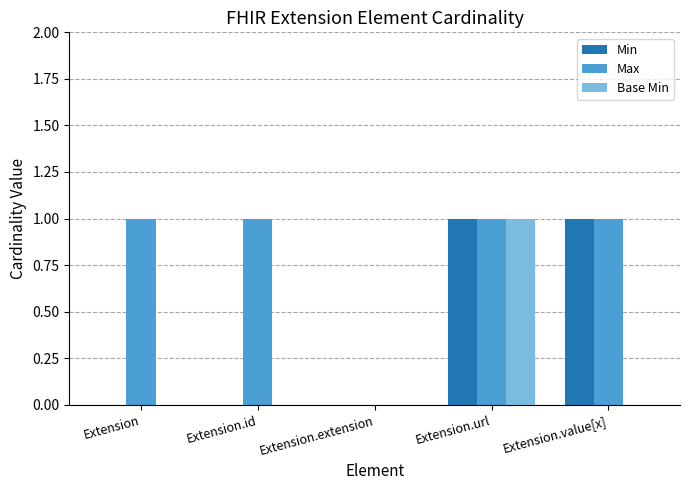

What are all the series names shown in the legend?

Min, Max, Base Min